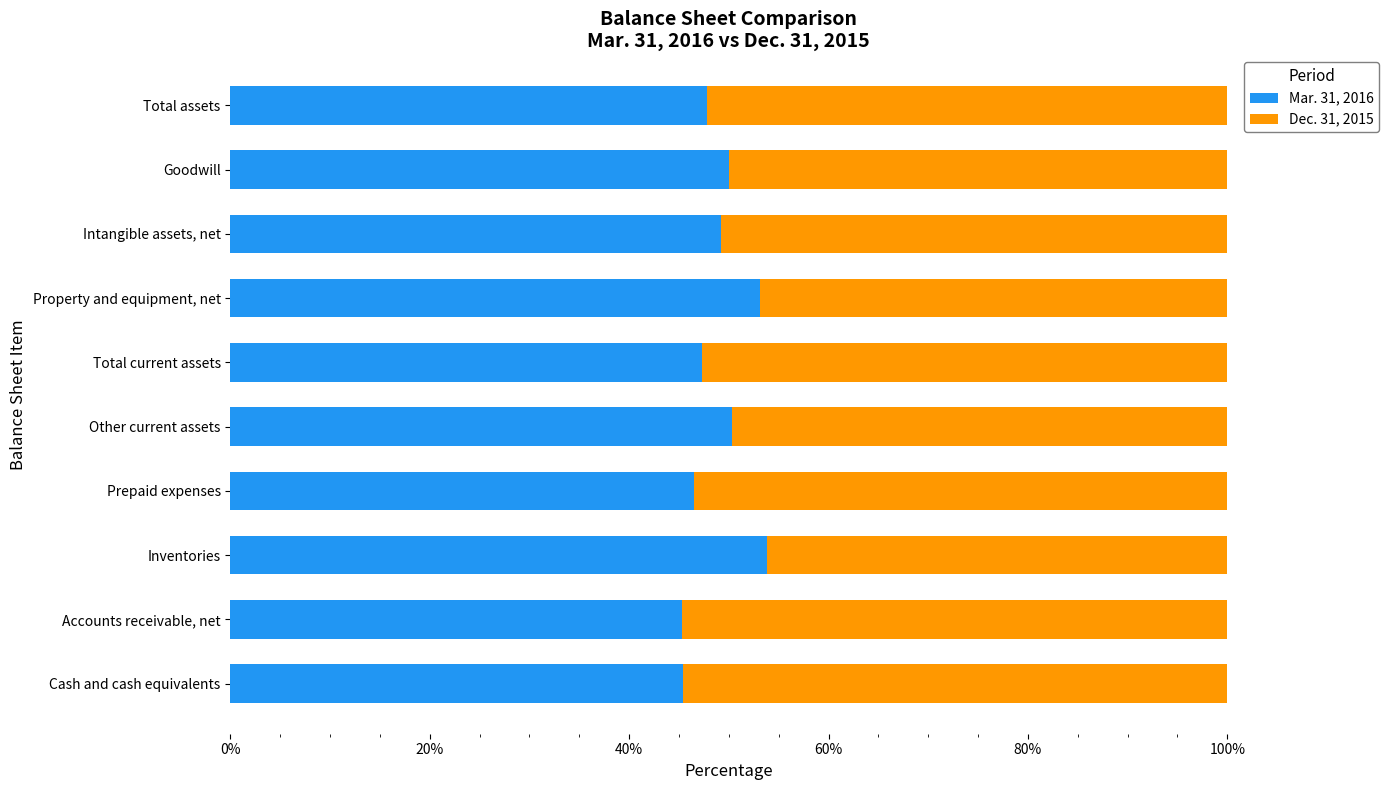

What are all the series names shown in the legend?

Mar. 31, 2016, Dec. 31, 2015